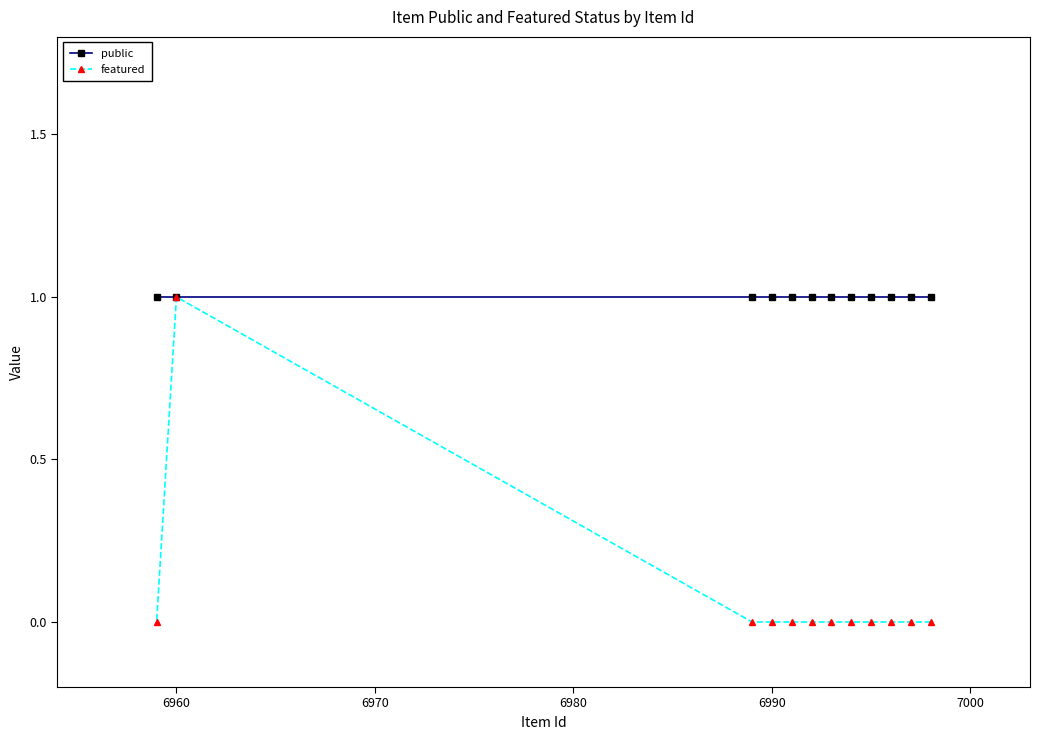

Rank the series by their average value, from highest to lowest.

public, featured